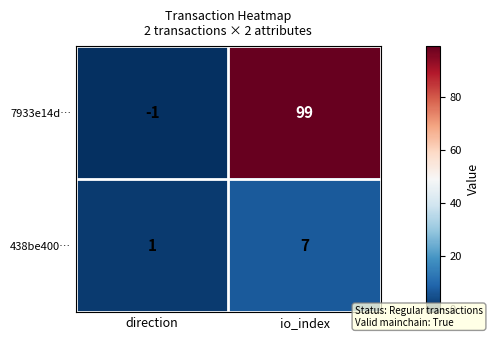

At which category is the sum across all series the highest?

io_index